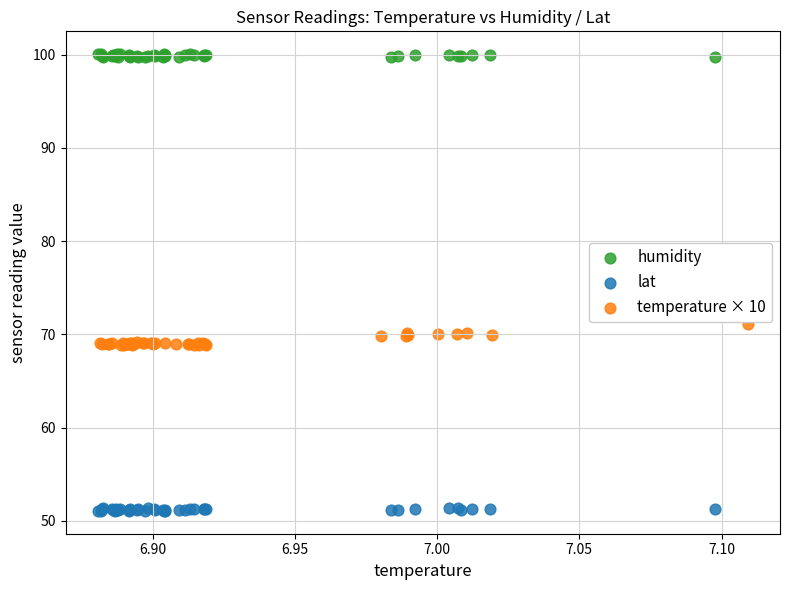

Which series contains the highest Y value?

humidity